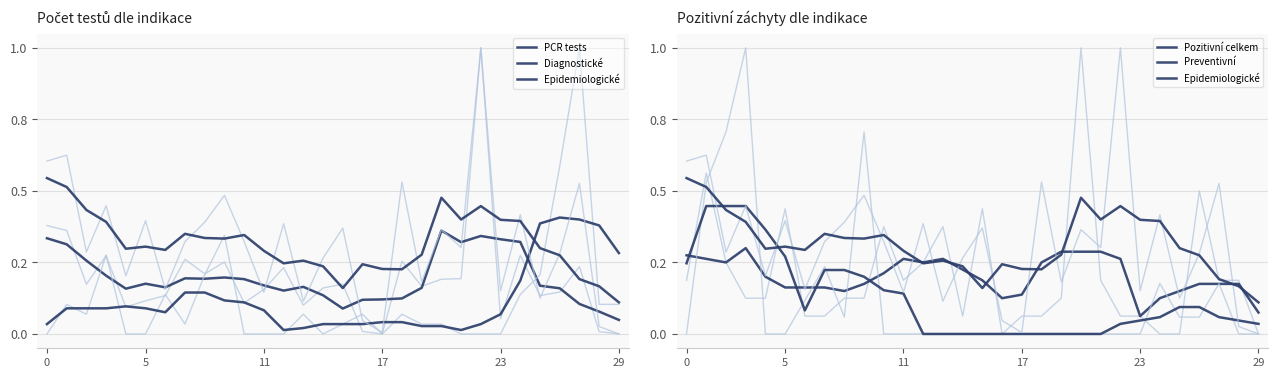

Is the value of PCR tests at 30.06.2020 greater than the value of Diagnostické at 18.06.2020?

Yes